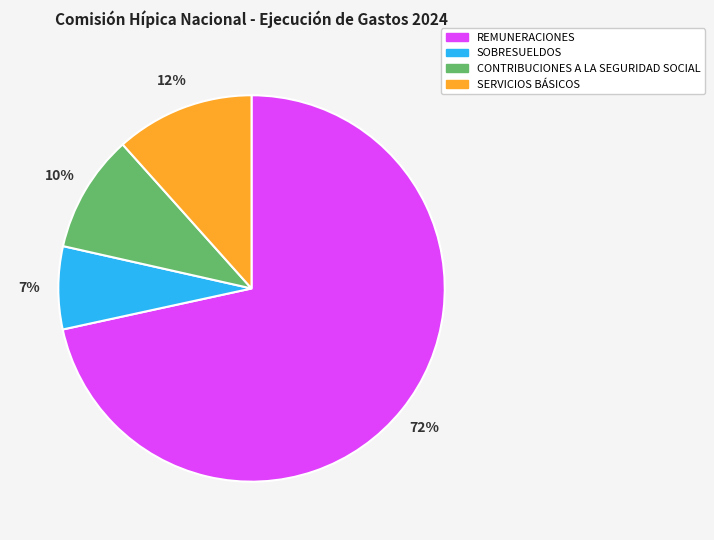

Does any single category account for the majority?

Yes